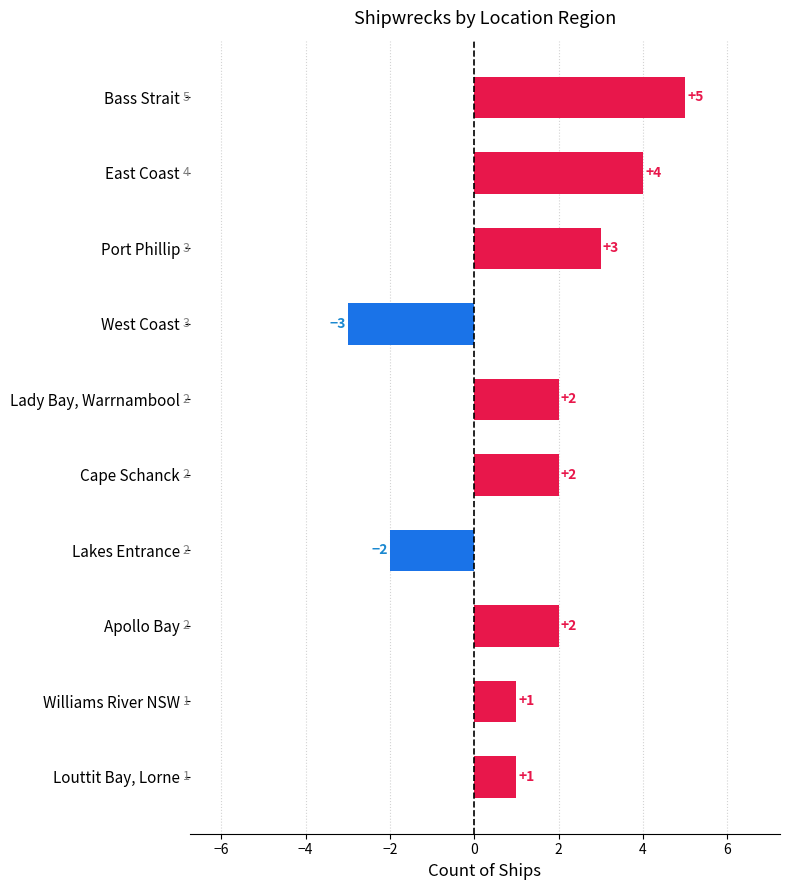

What is the greatest value displayed?

5